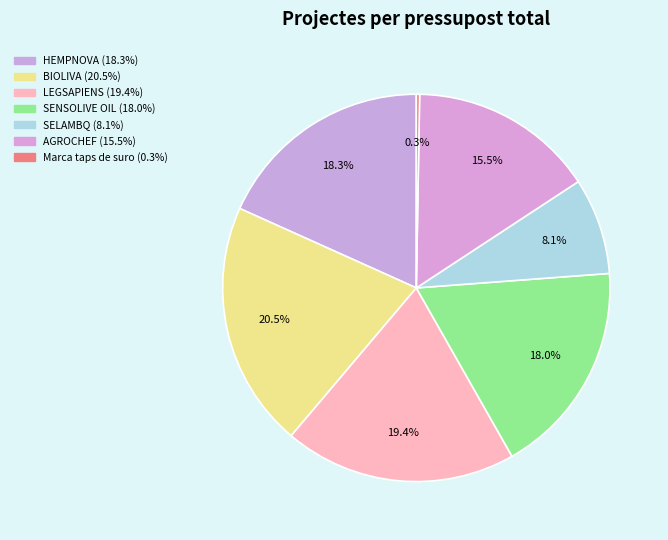

Is the sum of BIOLIVA and AGROCHEF greater than half?

No